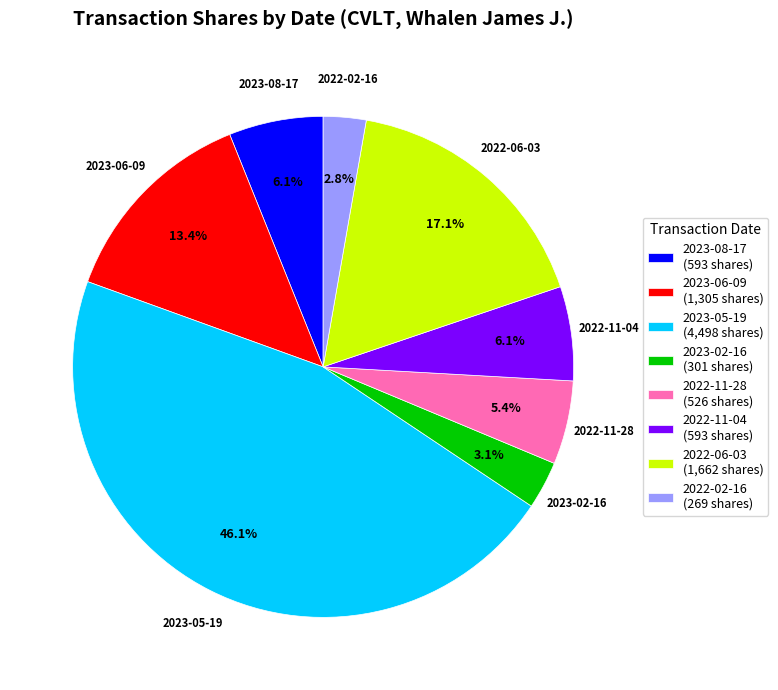

Is there any slice that represents more than half of the pie?

No